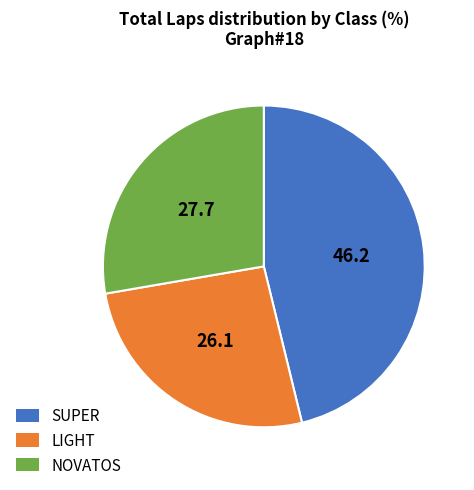

Combined, do LIGHT and NOVATOS account for over 50%?

Yes